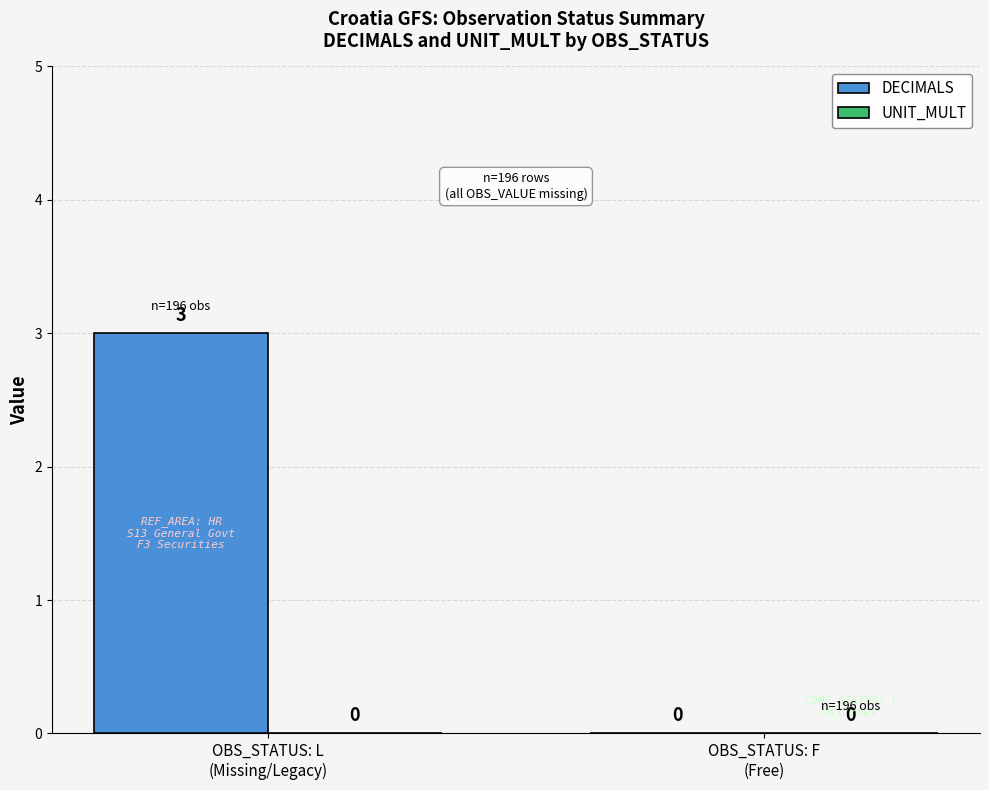

What is the maximum value shown in the chart?

3